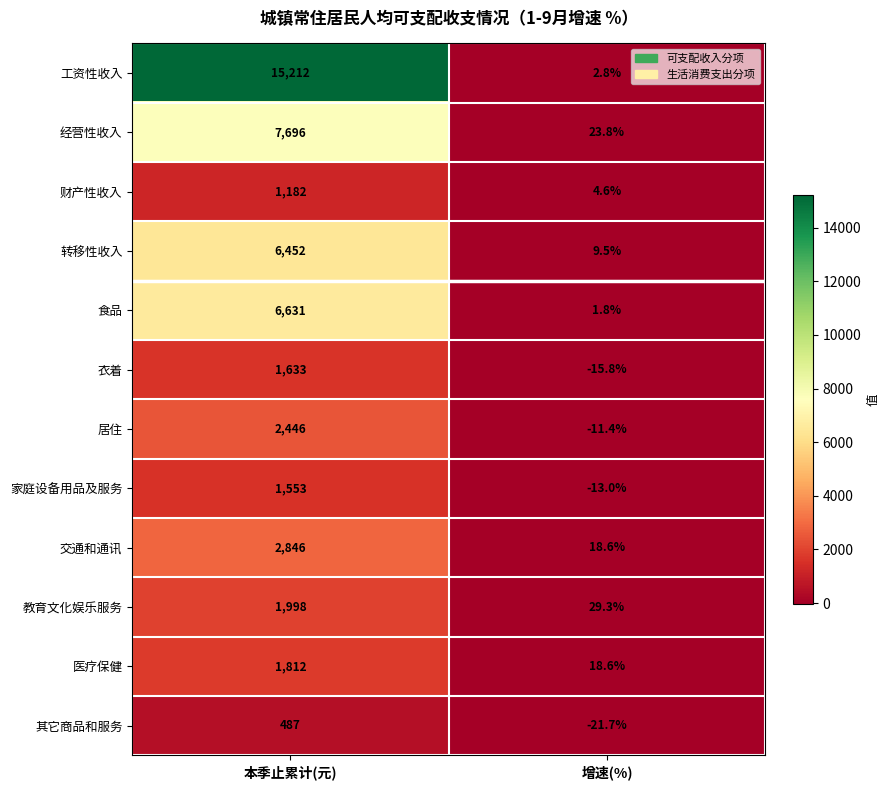

The 经营性收入 series shows 23.8 at 增速(%). True or false?

True